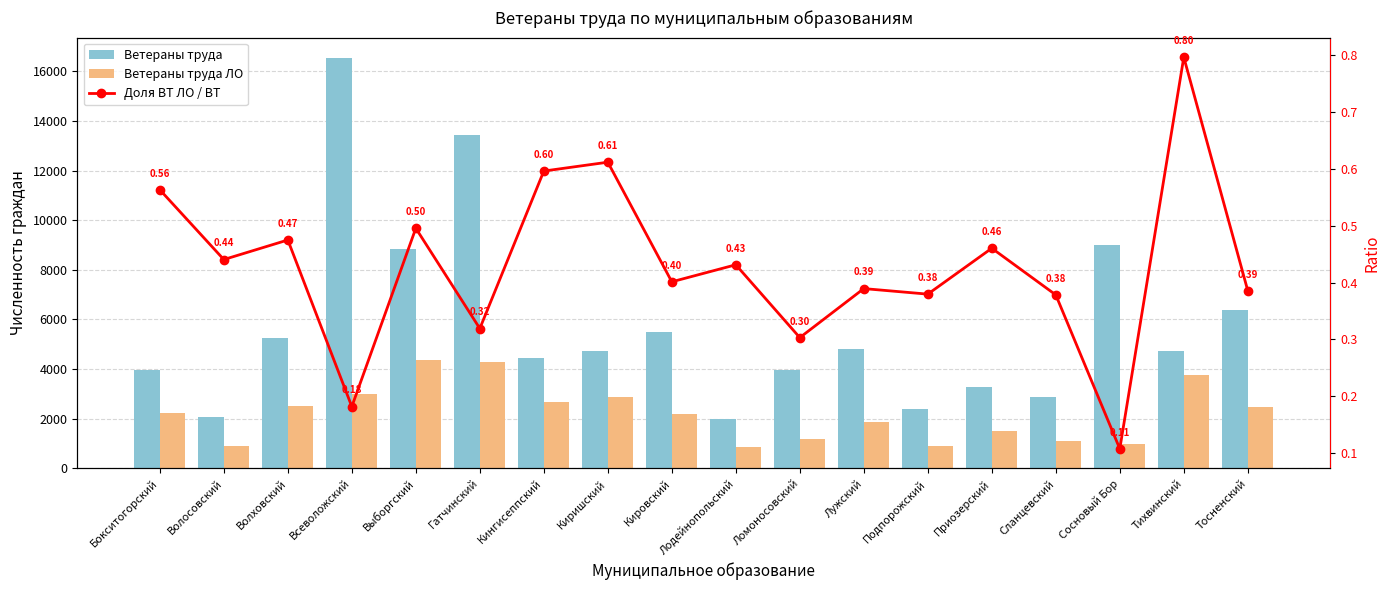

How many values in the Ветераны труда series exceed 4728?

8